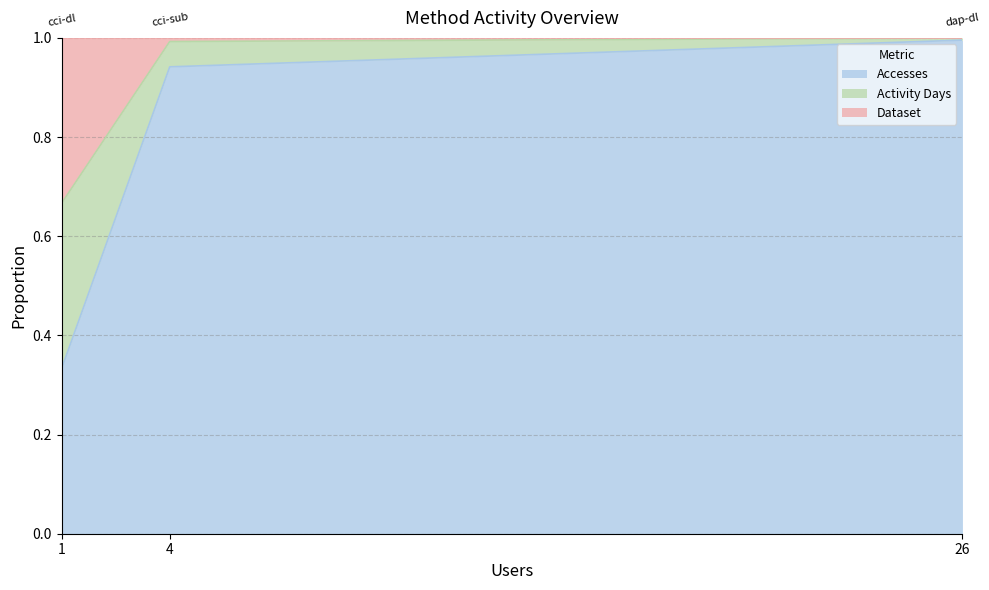

Which series has the largest total across all categories?

Accesses